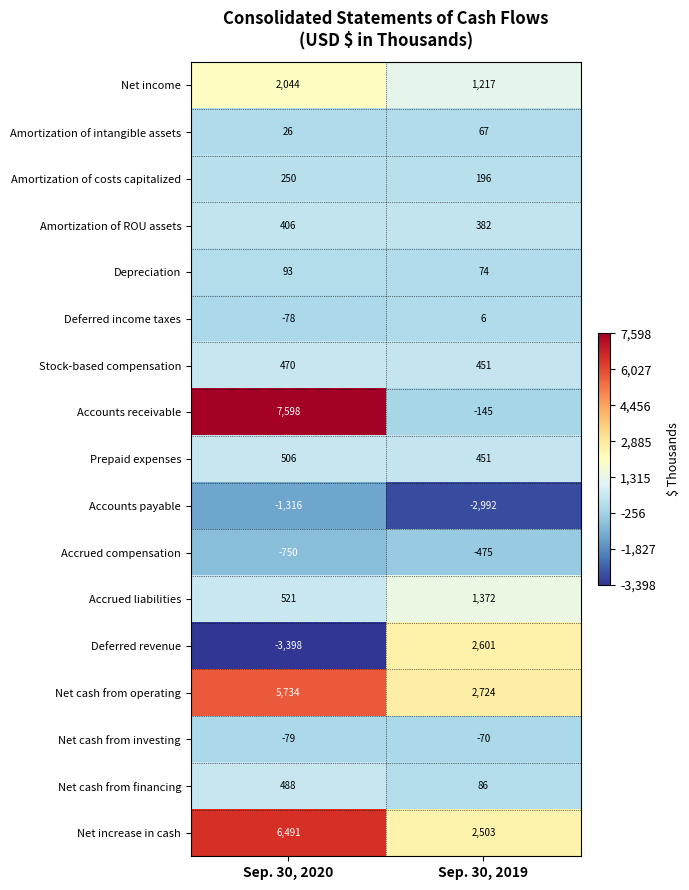

What is the sum of the Prepaid expenses values at Sep. 30, 2019 and Sep. 30, 2020?

957